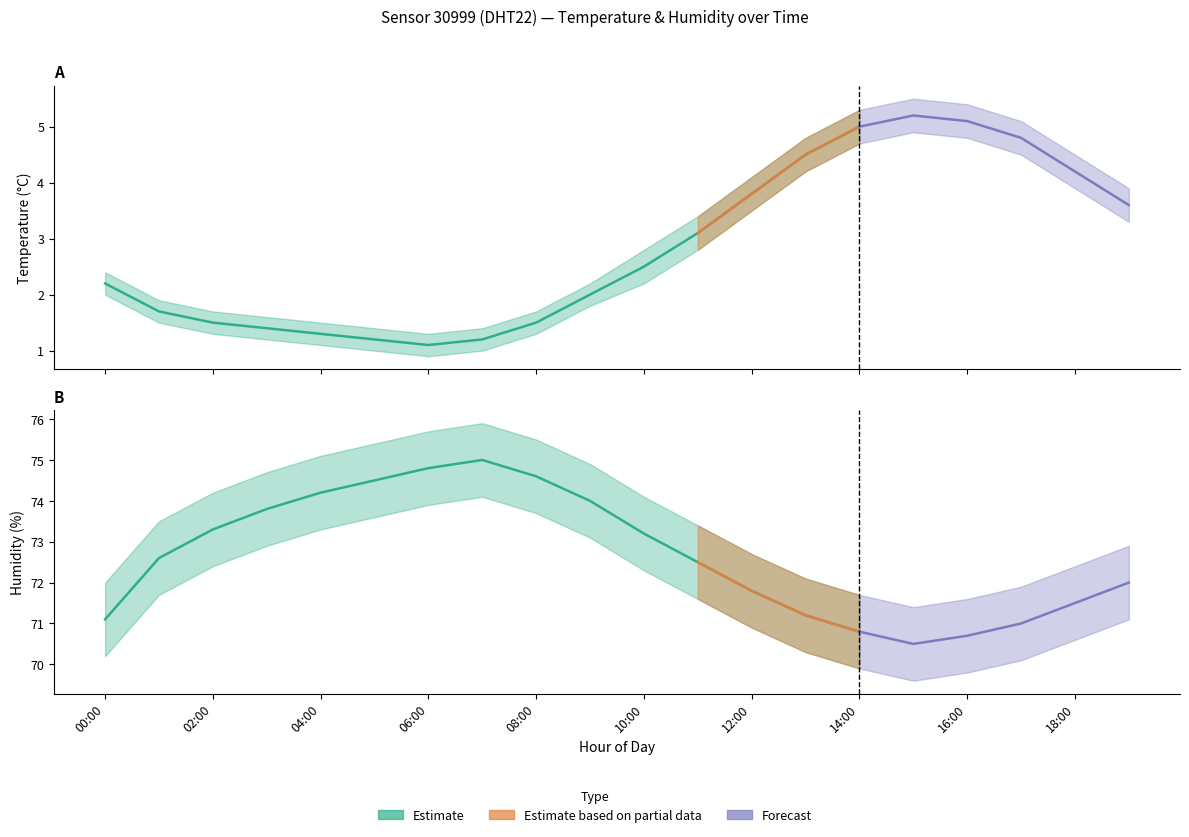

Reading left to right, what are all the values shown in this chart?

temperature: 00:00=2.2	01:00=1.7	02:00=1.5	03:00=1.4	04:00=1.3	05:00=1.2	06:00=1.1	07:00=1.2	08:00=1.5	09:00=2.0	10:00=2.5	11:00=3.1	12:00=3.8	13:00=4.5	14:00=5.0	15:00=5.2	16:00=5.1	17:00=4.8	18:00=4.2	19:00=3.6
temperature_upper: 00:00=2.4	01:00=1.9	02:00=1.7	03:00=1.6	04:00=1.5	05:00=1.4	06:00=1.3	07:00=1.4	08:00=1.7	09:00=2.2	10:00=2.8	11:00=3.4	12:00=4.1	13:00=4.8	14:00=5.3	15:00=5.5	16:00=5.4	17:00=5.1	18:00=4.5	19:00=3.9
temperature_lower: 00:00=2.0	01:00=1.5	02:00=1.3	03:00=1.2	04:00=1.1	05:00=1.0	06:00=0.9	07:00=1.0	08:00=1.3	09:00=1.8	10:00=2.2	11:00=2.8	12:00=3.5	13:00=4.2	14:00=4.7	15:00=4.9	16:00=4.8	17:00=4.5	18:00=3.9	19:00=3.3
humidity: 00:00=71.1	01:00=72.6	02:00=73.3	03:00=73.8	04:00=74.2	05:00=74.5	06:00=74.8	07:00=75.0	08:00=74.6	09:00=74.0	10:00=73.2	11:00=72.5	12:00=71.8	13:00=71.2	14:00=70.8	15:00=70.5	16:00=70.7	17:00=71.0	18:00=71.5	19:00=72.0
humidity_upper: 00:00=72.0	01:00=73.5	02:00=74.2	03:00=74.7	04:00=75.1	05:00=75.4	06:00=75.7	07:00=75.9	08:00=75.5	09:00=74.9	10:00=74.1	11:00=73.4	12:00=72.7	13:00=72.1	14:00=71.7	15:00=71.4	16:00=71.6	17:00=71.9	18:00=72.4	19:00=72.9
humidity_lower: 00:00=70.2	01:00=71.7	02:00=72.4	03:00=72.9	04:00=73.3	05:00=73.6	06:00=73.9	07:00=74.1	08:00=73.7	09:00=73.1	10:00=72.3	11:00=71.6	12:00=70.9	13:00=70.3	14:00=69.9	15:00=69.6	16:00=69.8	17:00=70.1	18:00=70.6	19:00=71.1